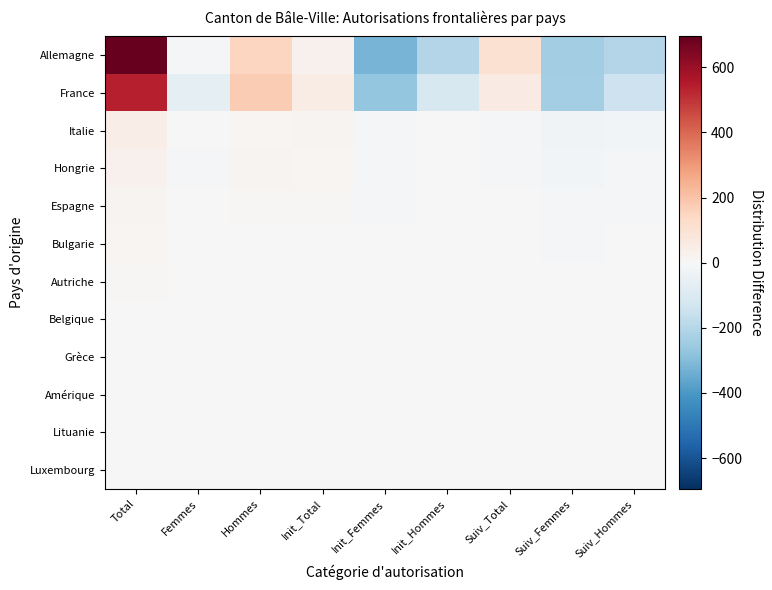

Reading left to right, extract all data points from this chart.

Allemagne: Total=694.4	Femmes=-9.6	Hommes=148.4	Init_Total=31.4	Init_Femmes=-321.6	Init_Hommes=-202.6	Suiv_Total=107.4	Suiv_Femmes=-243.6	Suiv_Hommes=-204.6
France: Total=542.2	Femmes=-67.8	Hommes=176.2	Init_Total=53.2	Init_Femmes=-266.8	Init_Hommes=-113.8	Suiv_Total=55.2	Suiv_Femmes=-234.8	Suiv_Hommes=-143.8
Italie: Total=45.0	Femmes=-4.0	Hommes=13.0	Init_Total=17.0	Init_Femmes=-15.0	Init_Hommes=-4.0	Suiv_Total=-8.0	Suiv_Femmes=-25.0	Suiv_Hommes=-19.0
Hongrie: Total=27.8	Femmes=-12.2	Hommes=17.8	Init_Total=12.8	Init_Femmes=-14.2	Init_Hommes=4.8	Suiv_Total=-7.2	Suiv_Femmes=-20.2	Suiv_Hommes=-9.2
Espagne: Total=17.2	Femmes=-4.8	Hommes=8.2	Init_Total=8.2	Init_Femmes=-9.8	Init_Hommes=4.2	Suiv_Total=-4.8	Suiv_Femmes=-8.8	Suiv_Hommes=-9.8
Bulgarie: Total=11.1	Femmes=-2.9	Hommes=5.1	Init_Total=5.1	Init_Femmes=-3.9	Init_Hommes=0.1	Suiv_Total=-2.9	Suiv_Femmes=-7.9	Suiv_Hommes=-3.9
Autriche: Total=5.6	Femmes=1.6	Hommes=-0.4	Init_Total=1.6	Init_Femmes=0.6	Init_Hommes=-3.4	Suiv_Total=-0.4	Suiv_Femmes=-3.4	Suiv_Hommes=-1.4
Belgique: Total=3.3	Femmes=-1.7	Hommes=2.3	Init_Total=2.3	Init_Femmes=-1.7	Init_Hommes=1.3	Suiv_Total=-1.7	Suiv_Femmes=-2.7	Suiv_Hommes=-1.7
Grèce: Total=3.3	Femmes=-0.7	Hommes=1.3	Init_Total=0.3	Init_Femmes=-2.7	Init_Hommes=0.3	Suiv_Total=0.3	Suiv_Femmes=-0.7	Suiv_Hommes=-1.7
Amérique: Total=3.9	Femmes=1.9	Hommes=-1.1	Init_Total=-1.1	Init_Femmes=-1.1	Init_Hommes=-3.1	Suiv_Total=1.9	Suiv_Femmes=-0.1	Suiv_Hommes=-1.1
Lituanie: Total=2.2	Femmes=0.2	Hommes=0.2	Init_Total=1.2	Init_Femmes=-0.8	Init_Hommes=0.2	Suiv_Total=-0.8	Suiv_Femmes=-0.8	Suiv_Hommes=-1.8
Luxembourg: Total=1.7	Femmes=1.7	Hommes=-1.3	Init_Total=1.7	Init_Femmes=1.7	Init_Hommes=-1.3	Suiv_Total=-1.3	Suiv_Femmes=-1.3	Suiv_Hommes=-1.3